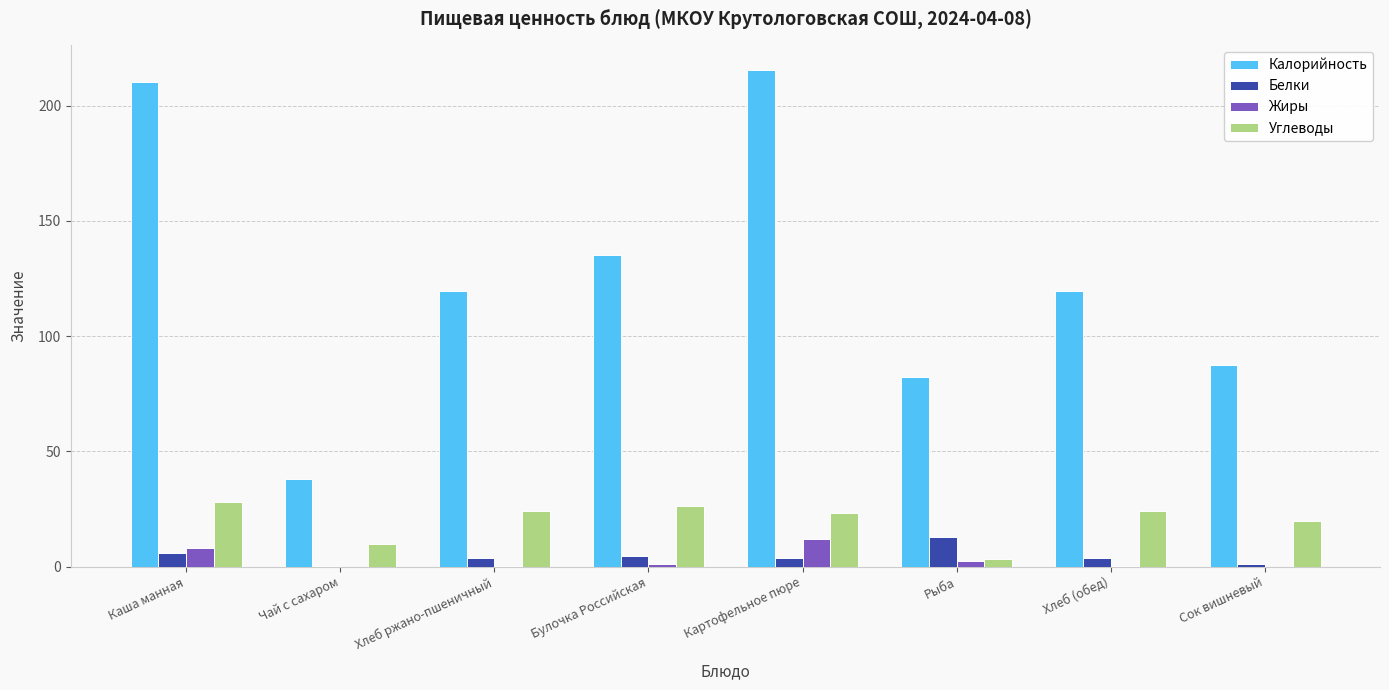

What is the maximum value for Белки?

13.0